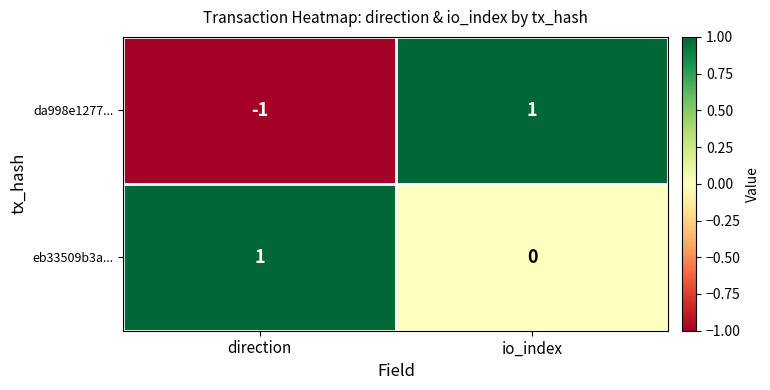

Is it true that da998e1277... equals -1 at direction?

True